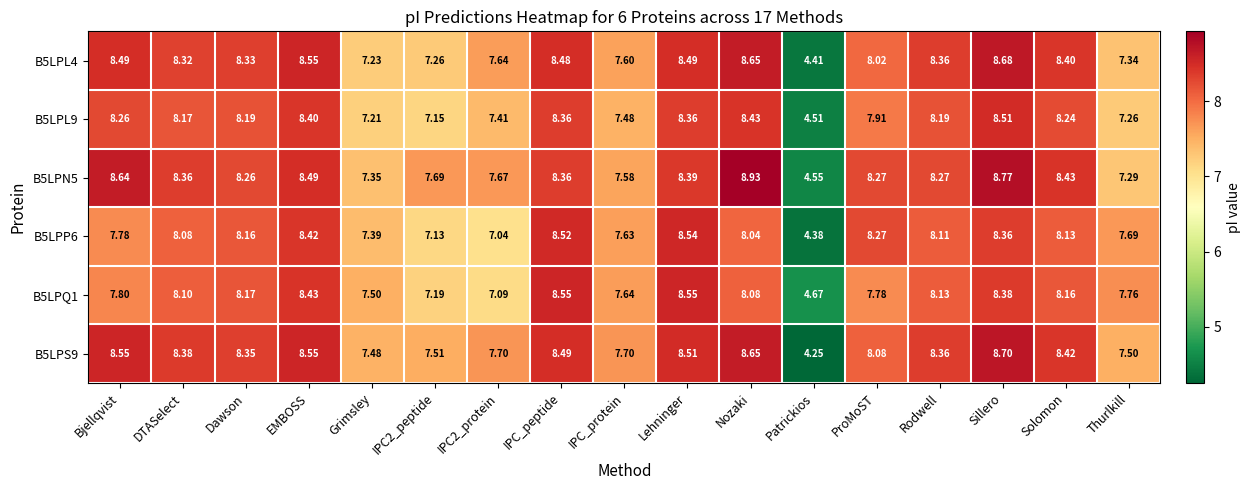

How many categories are shown in the chart?

17